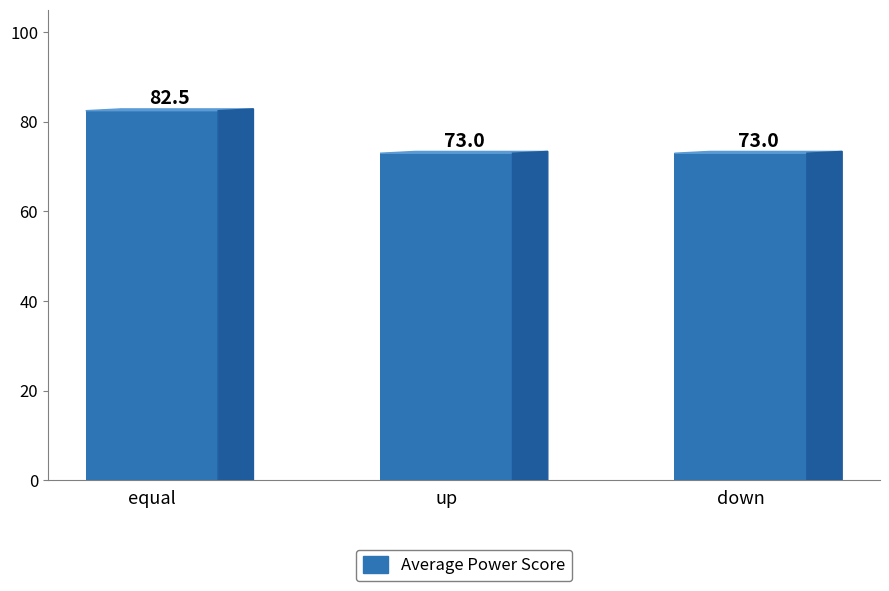

What is the change in value from equal to down?

-9.5